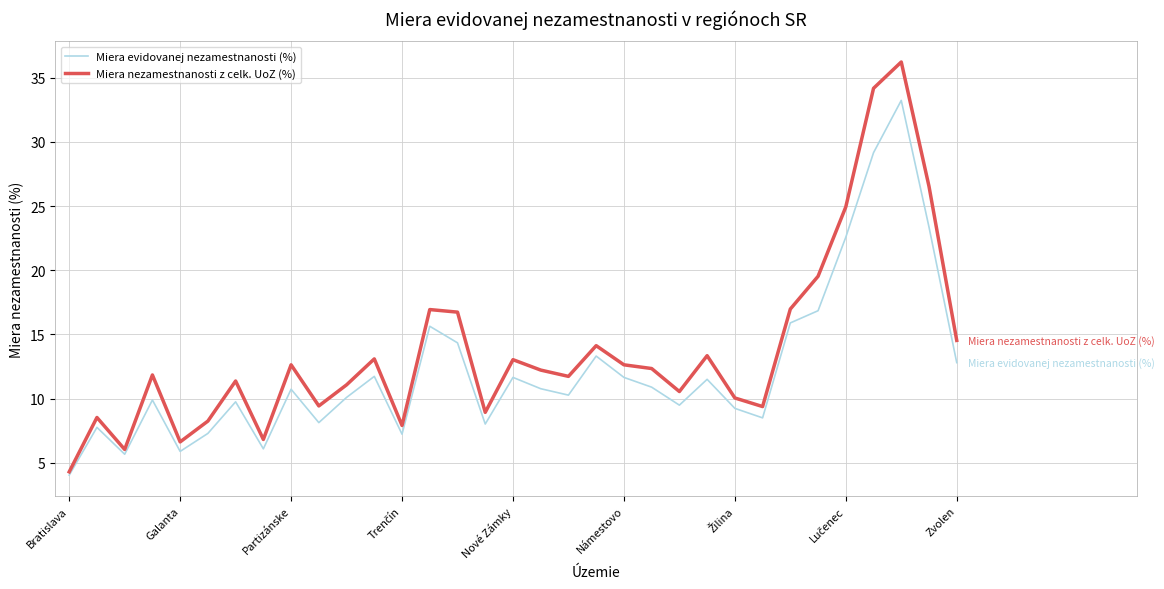

What is the highest value of the Miera evidovanej nezamestnanosti (%) series?

33.2